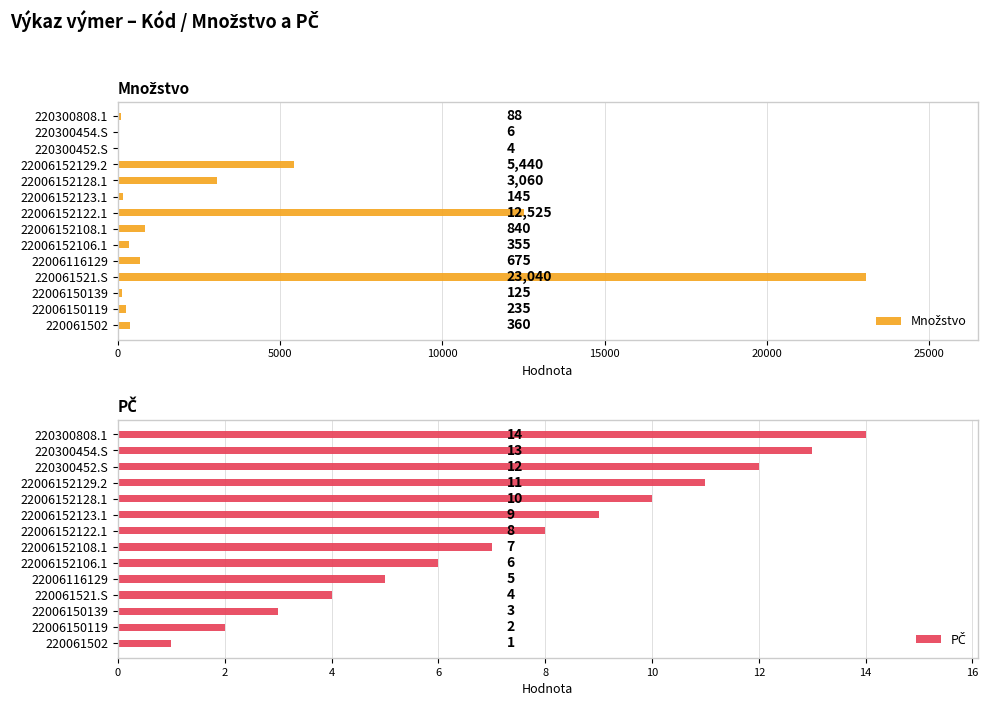

List the series in order of their overall mean, lowest first.

PČ, Množstvo